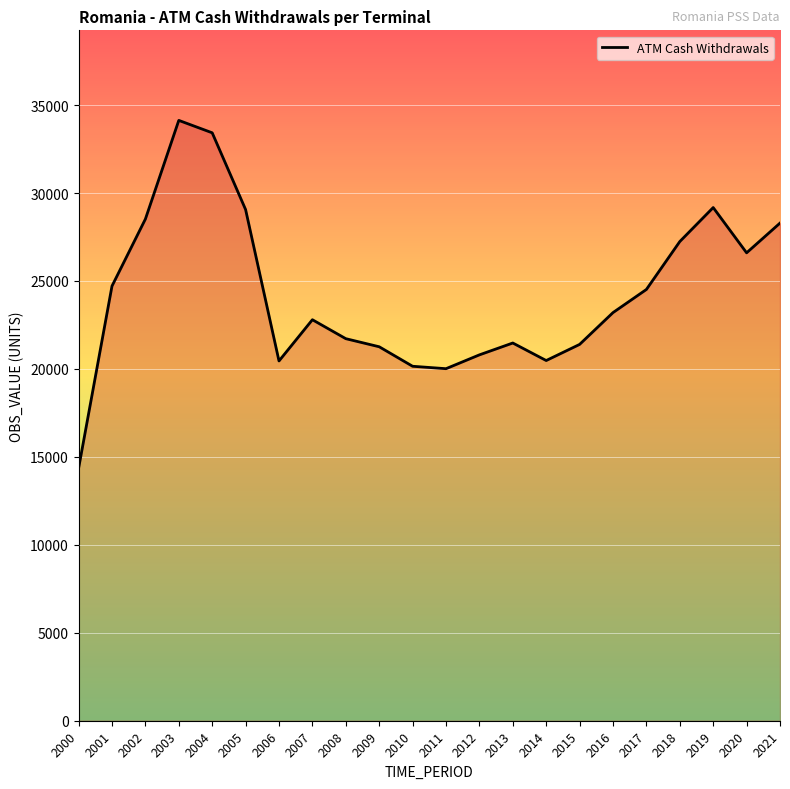

Is it true that the value at 2021 is 46049.4?

False